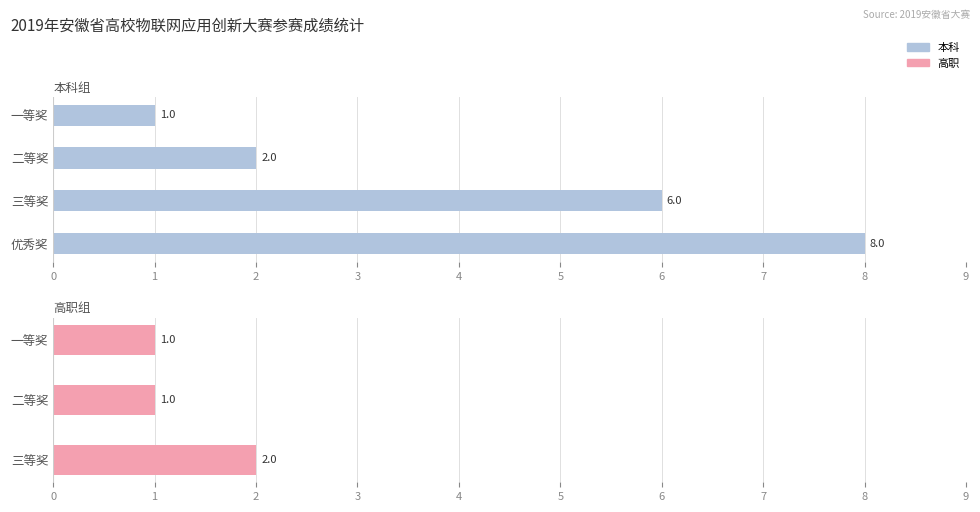

Approximately how many times larger is the value at 三等奖 compared to 二等奖?

3.0